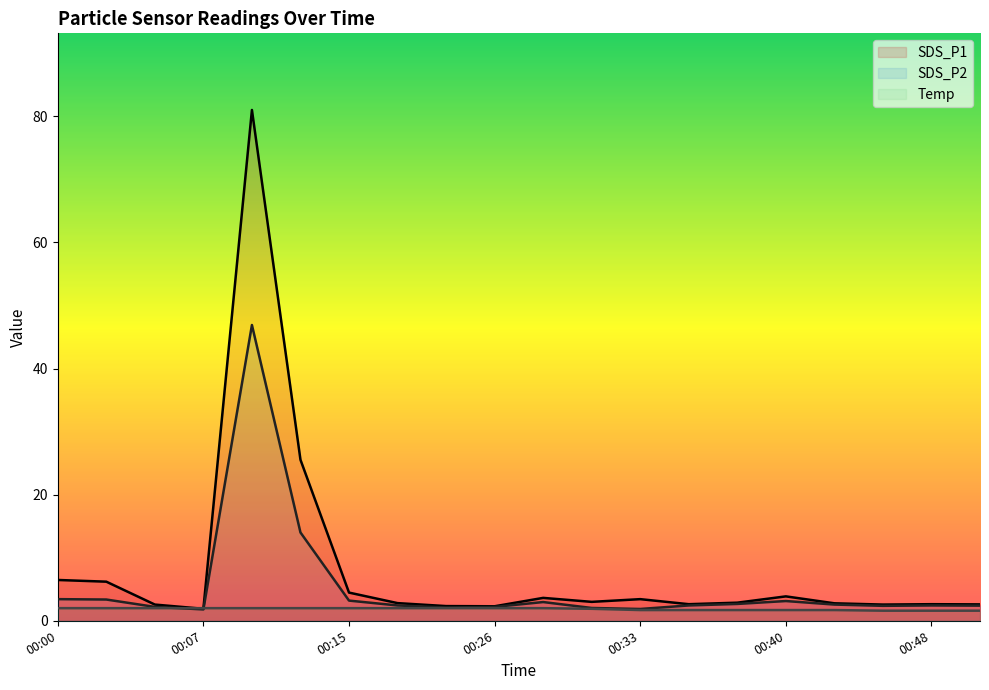

At 00:10, list the series in order from largest to smallest.

SDS_P1, SDS_P2, Temp